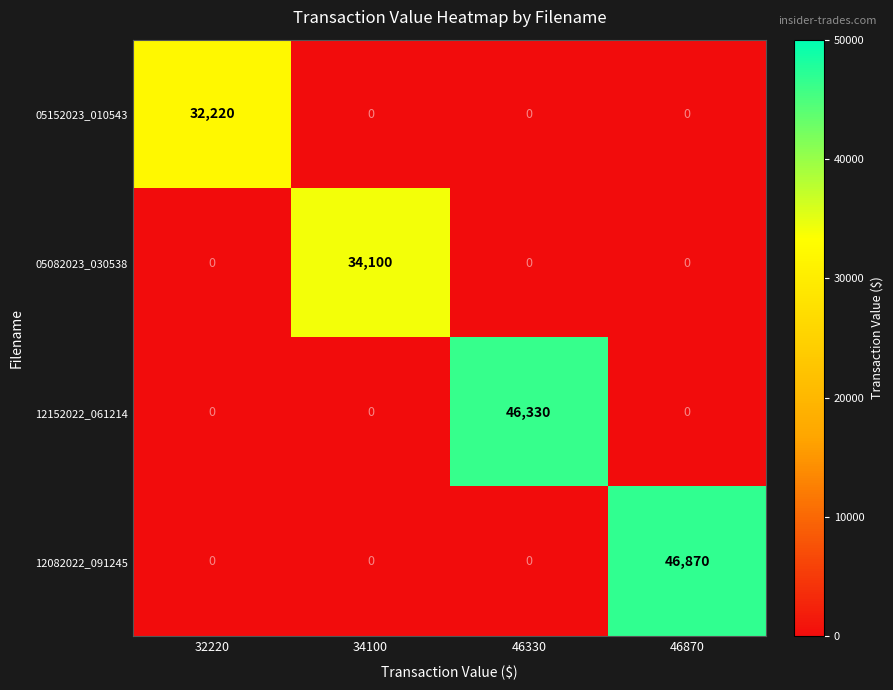

True or false: 05082023_030538 has a value of -15839 at 46330.

False